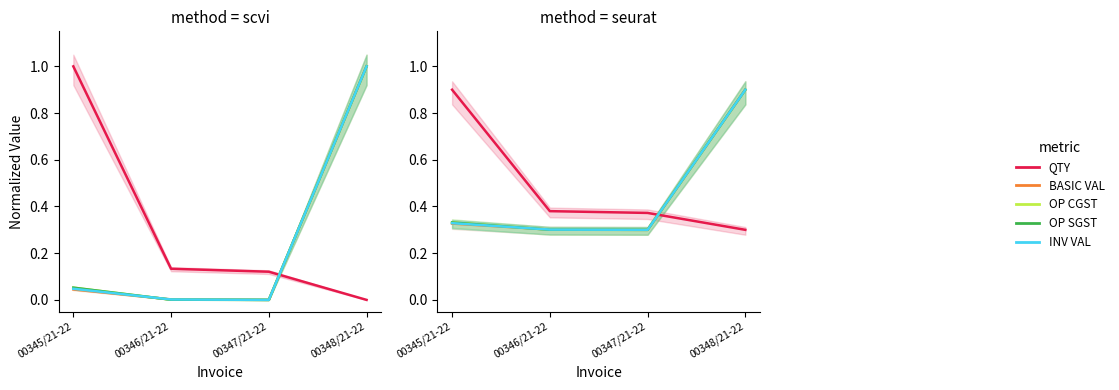

Rank the series at 00348/21-22 from highest to lowest value.

BASIC VAL, OP CGST, OP SGST, INV VAL, QTY